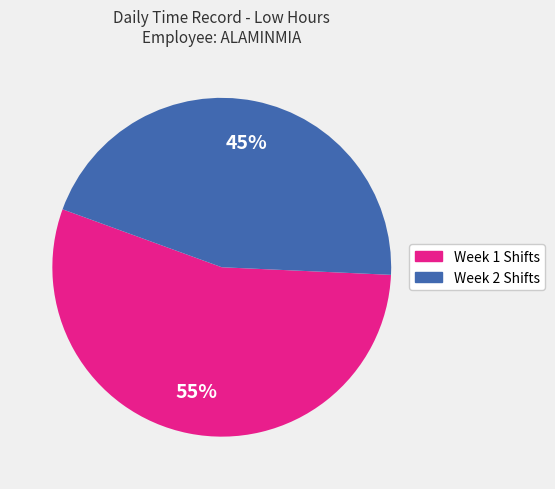

Does any single category account for the majority?

Yes